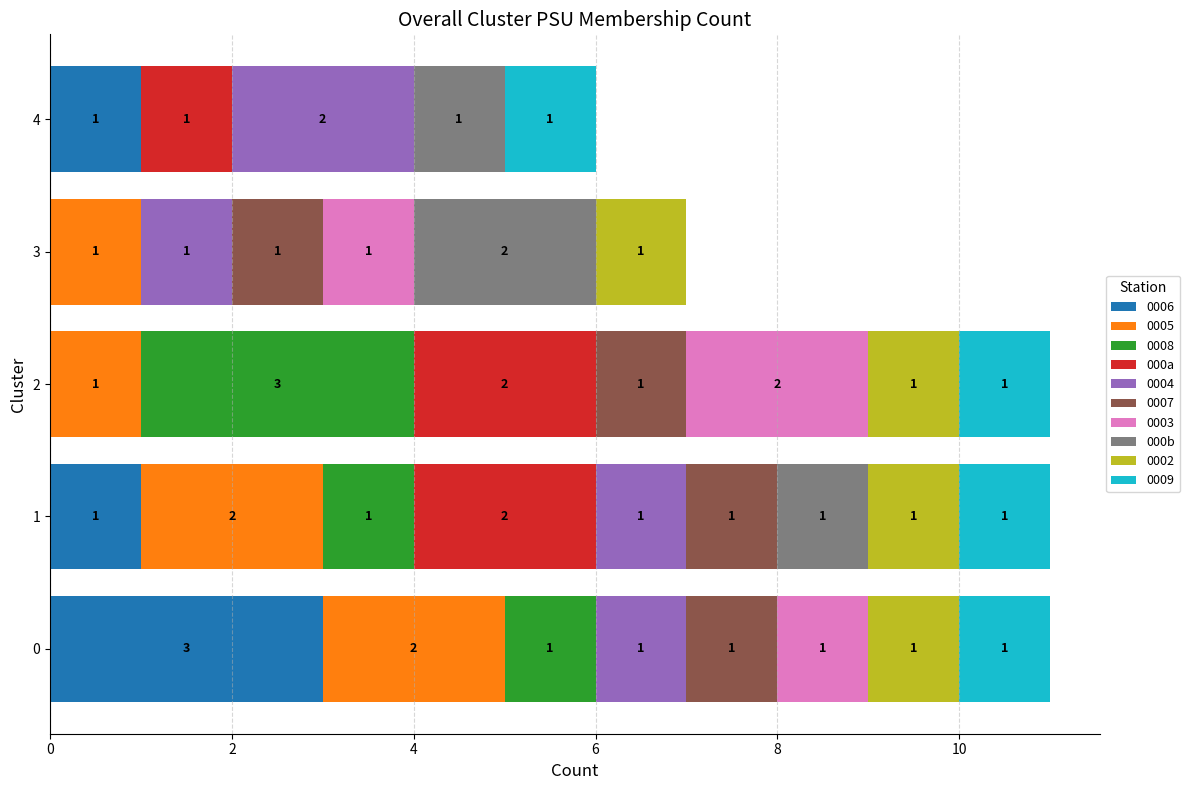

The 0006 series shows 1 at 2. True or false?

False